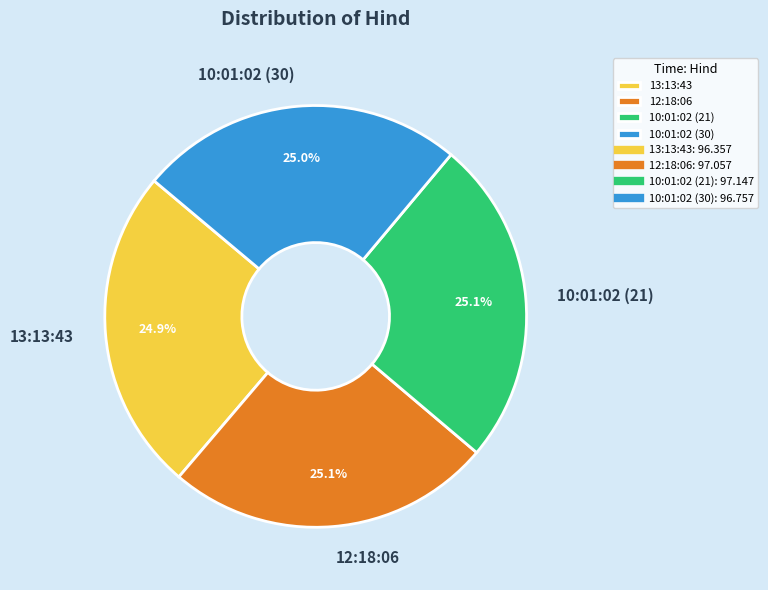

To the nearest percent, what is the average slice percentage?

25%